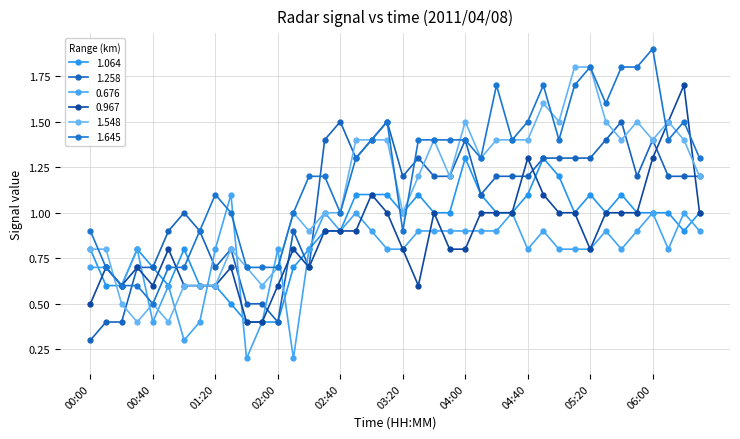

Is this an area chart (filled region under the line)?

No